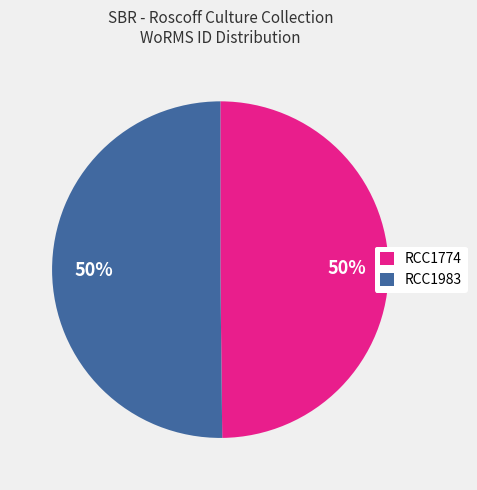

Approximately how many times larger is the value at RCC1983 compared to RCC1774?

1.0